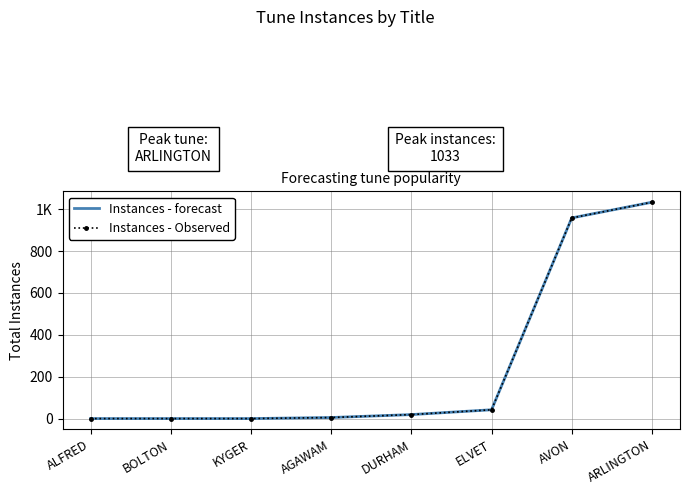

Which has a higher value, BOLTON or ALFRED?

BOLTON